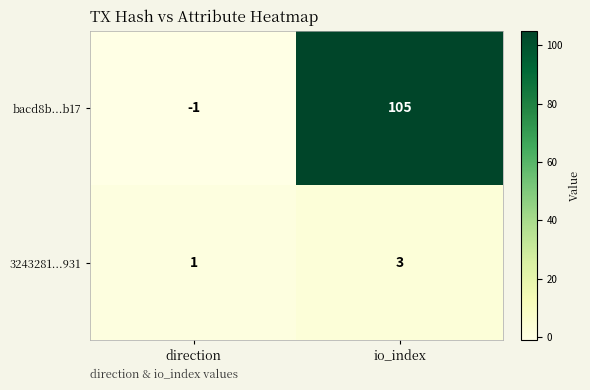

Which series has the largest range (max minus min)?

bacd8b...b17